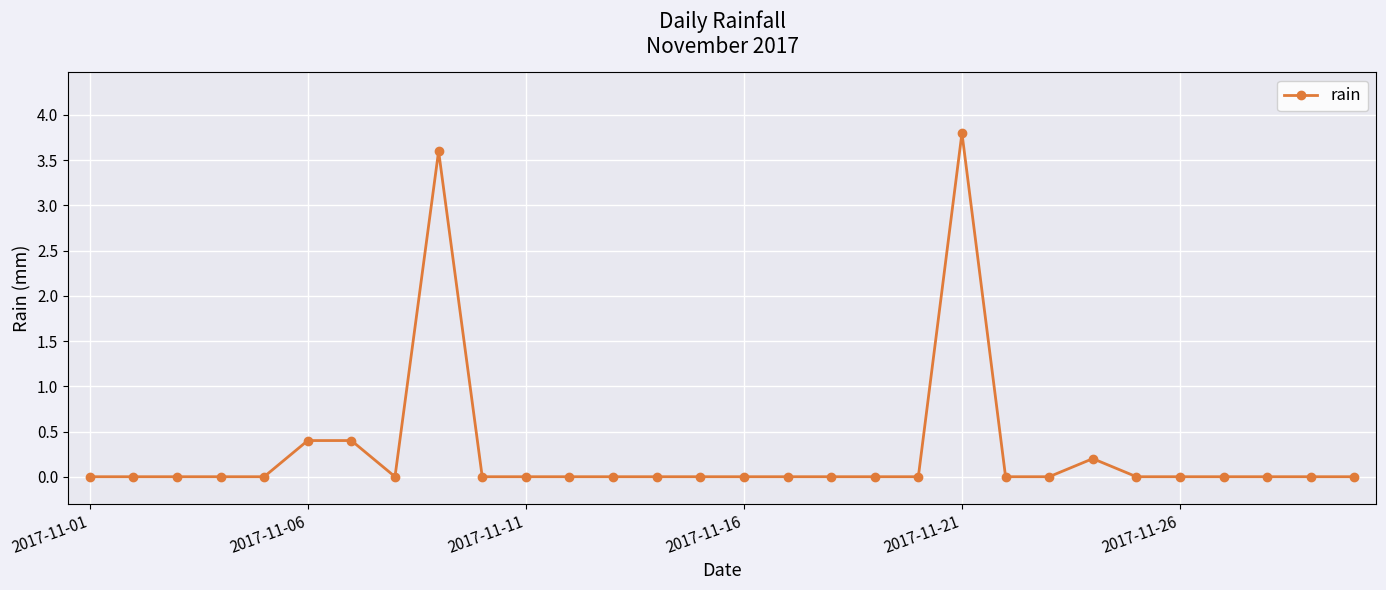

Reading right to left, list all the values displayed in this chart.

0.0	0.0	0.0	0.0	0.0	0.0	0.2	0.0	0.0	3.8	0.0	0.0	0.0	0.0	0.0	0.0	0.0	0.0	0.0	0.0	0.0	3.6	0.0	0.4	0.4	0.0	0.0	0.0	0.0	0.0